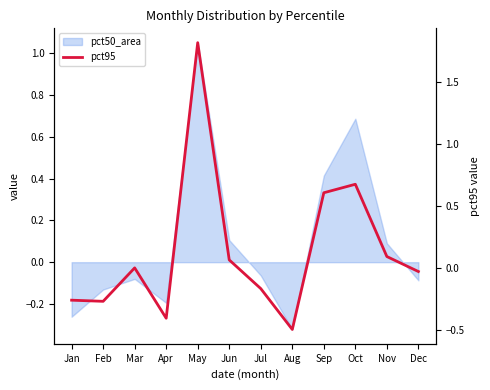

Rank the categories by value from lowest to highest.

Aug, Apr, Feb, Jan, Jul, Dec, Mar, Jun, Nov, Sep, Oct, May